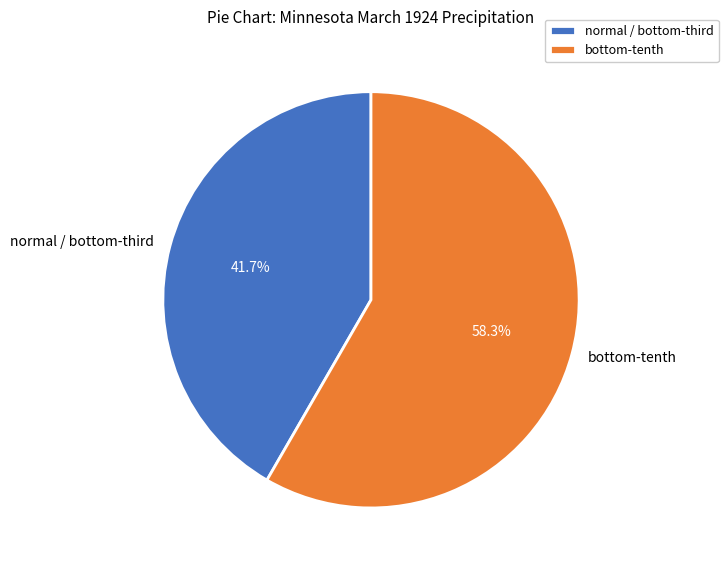

Which category has the smallest portion of the pie?

normal / bottom-third